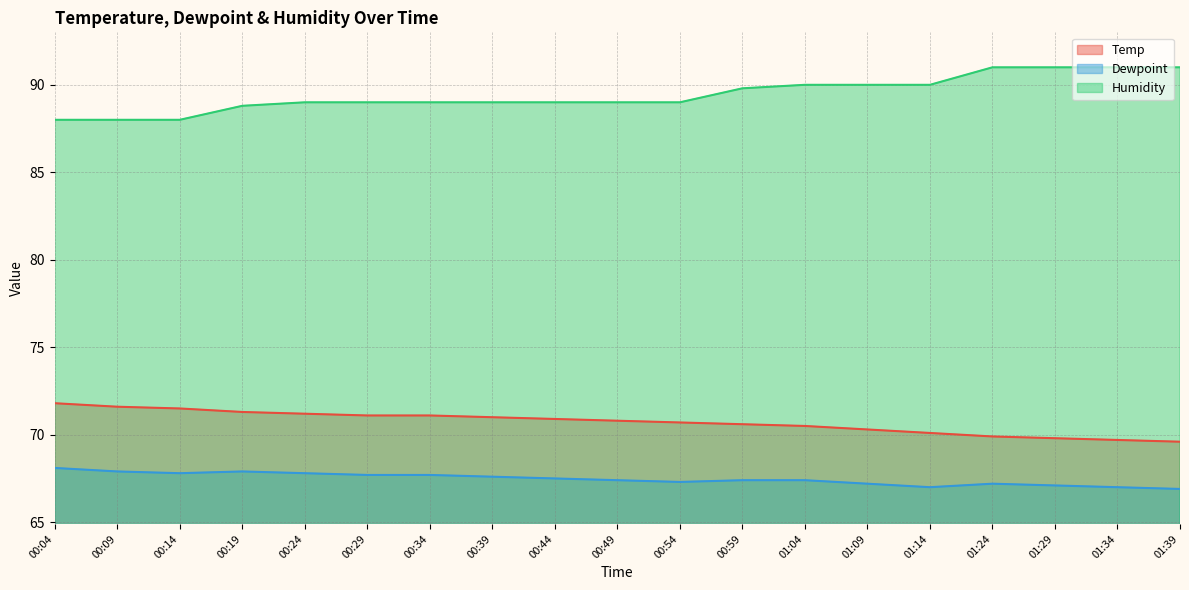

Which series has the largest total across all categories?

Humidity